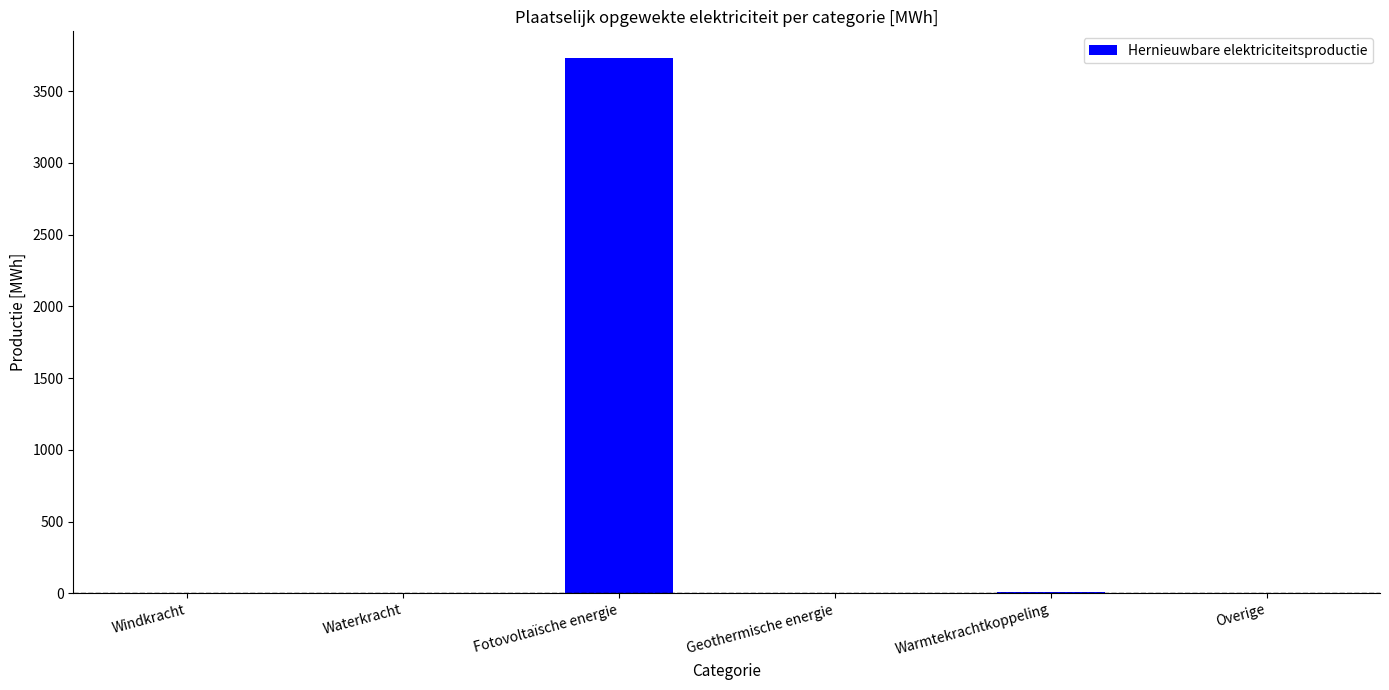

True or false: the data shows 0.0 at Geothermische energie.

True